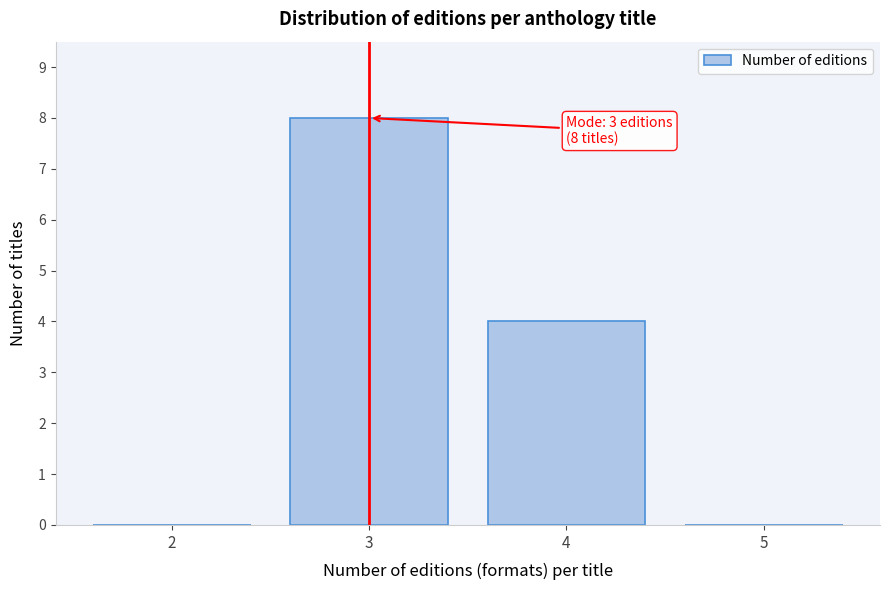

Reading left to right, extract all data points from this chart.

2=0	3=8	4=4	5=0